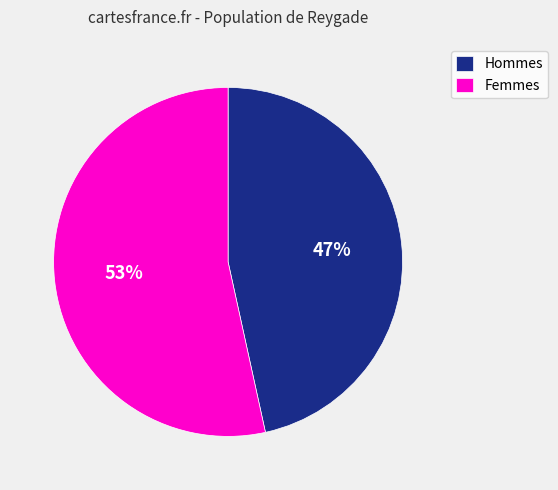

To the nearest percent, what is the average slice percentage?

50%